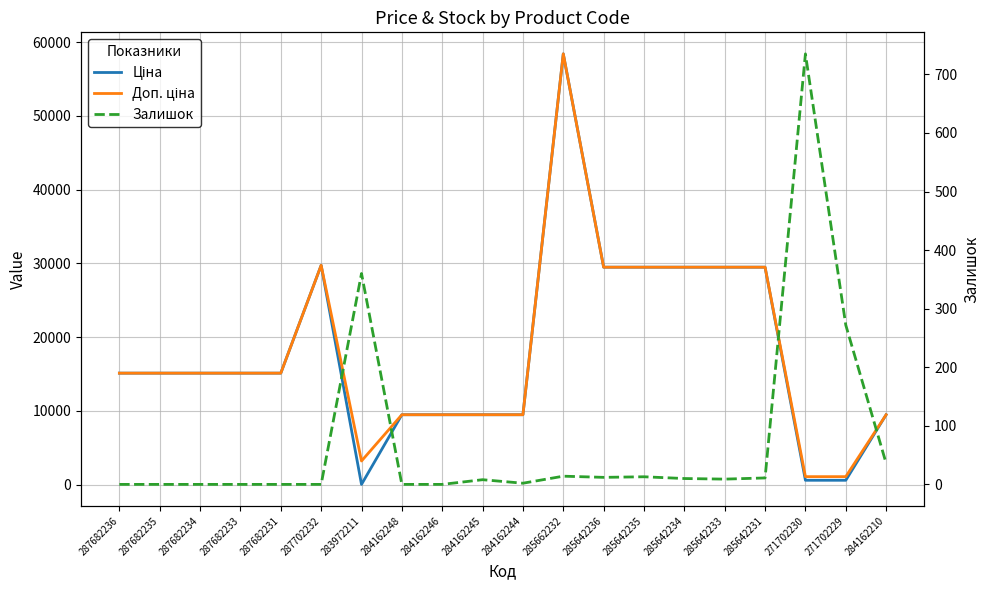

In Доп. ціна, how many points are lower than both neighbors (excluding endpoints)?

1